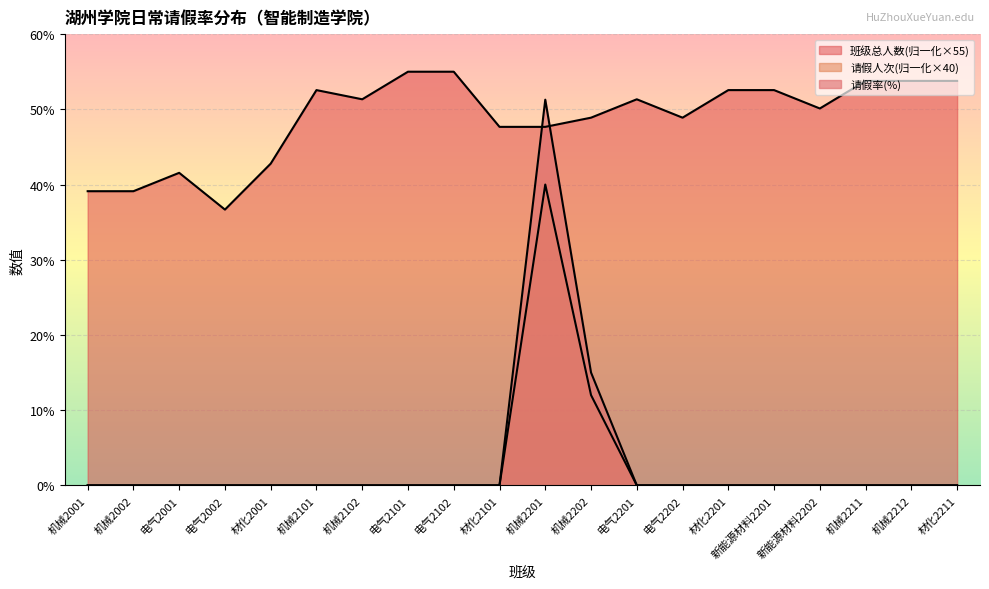

True or false: 请假率 and 请假人次 intersect in this chart.

False